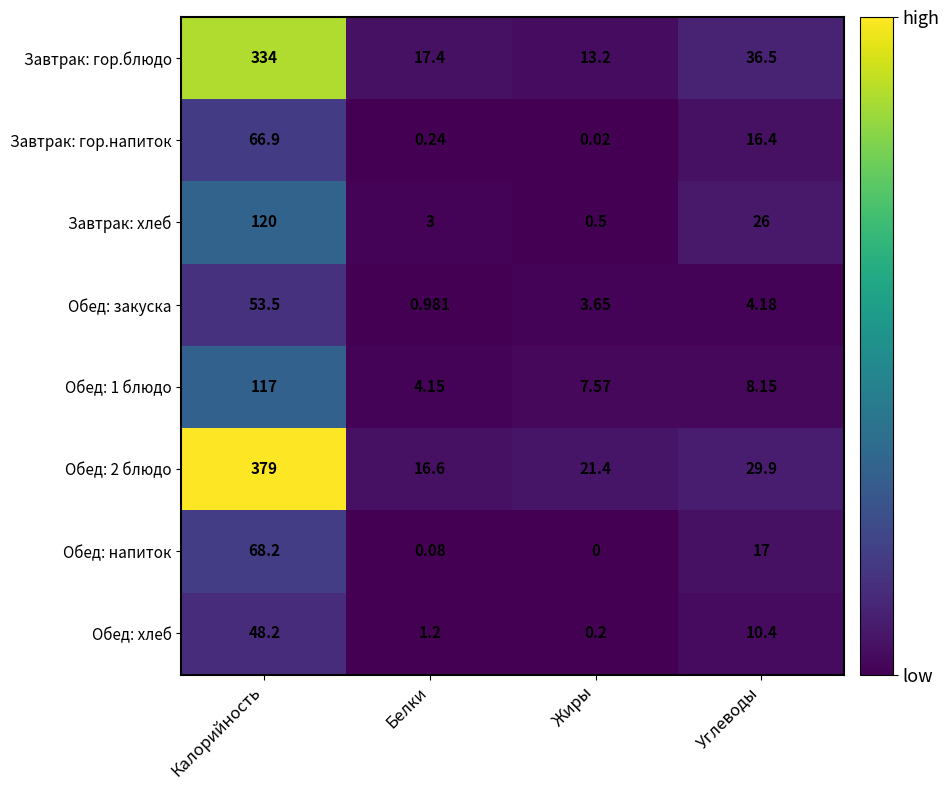

At which category is the sum across all series the highest?

Калорийность